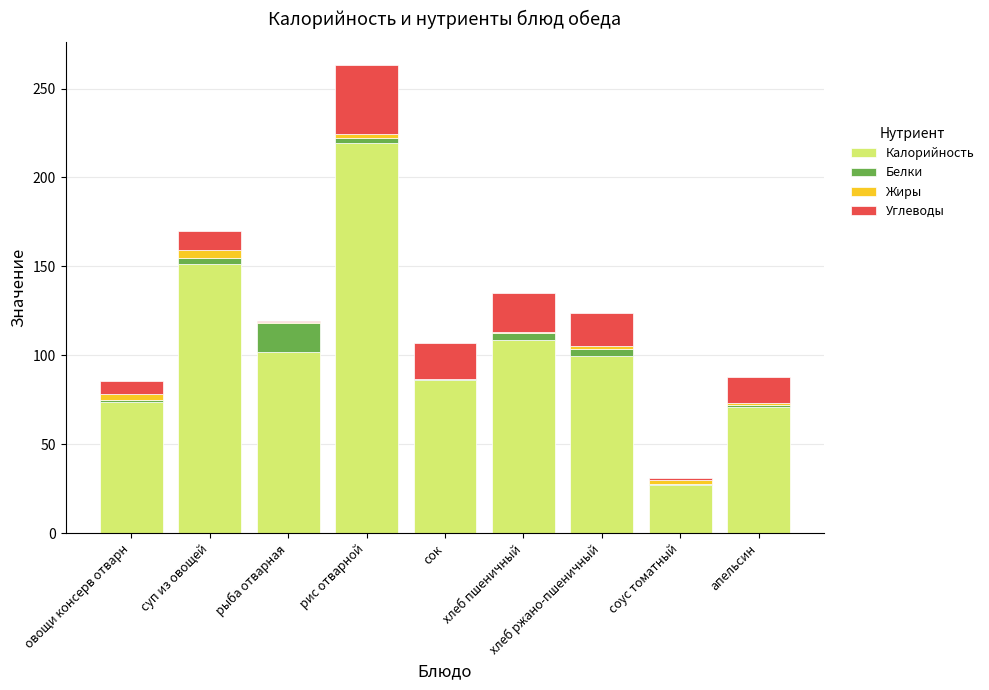

At which category is the sum across all series the highest?

рис отварной